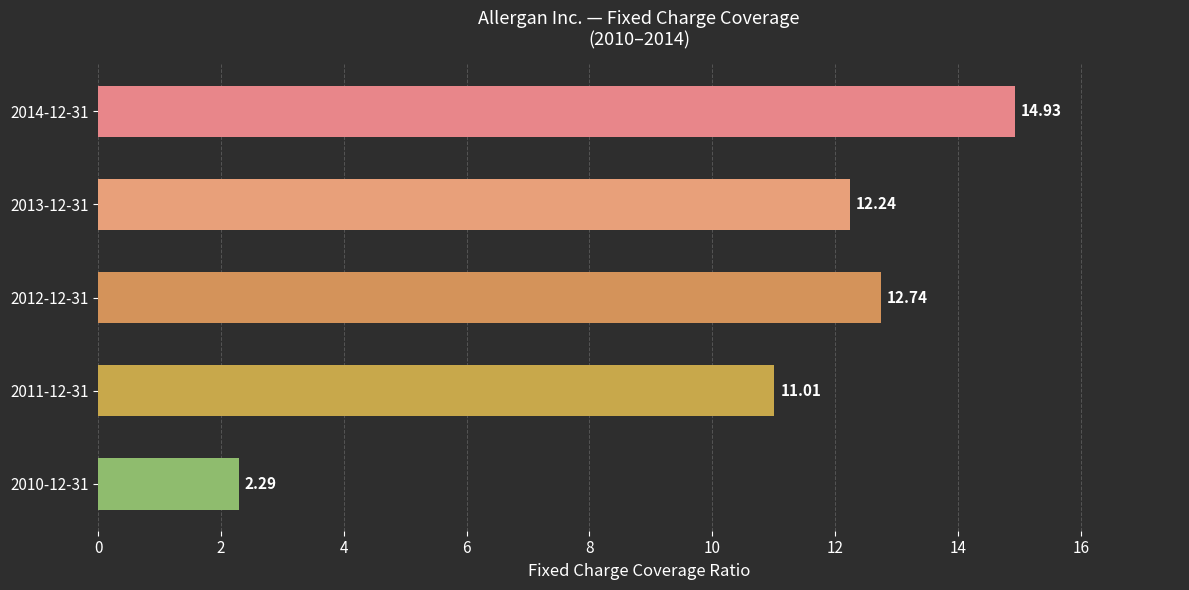

Approximately how many times larger is the value at 2013-12-31 compared to 2010-12-31?

5.3